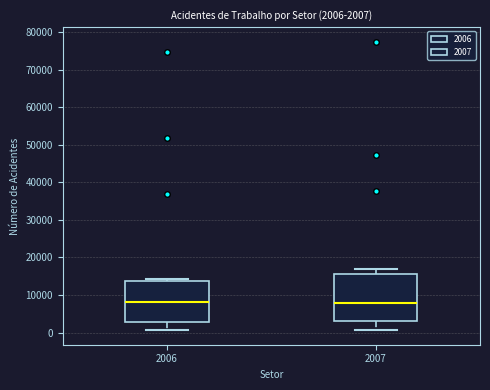

Which box is the tallest, from its lower edge to its upper edge?

2007